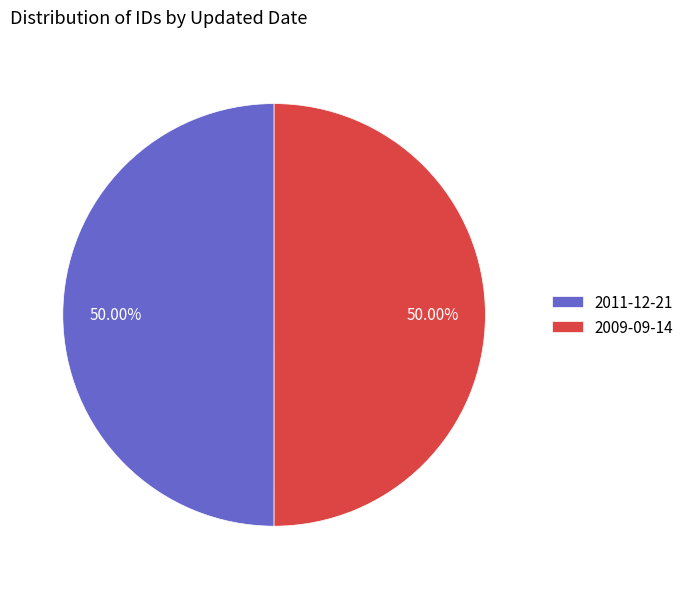

Do 2011-12-21 and 2009-09-14 together represent more than half of the pie?

Yes